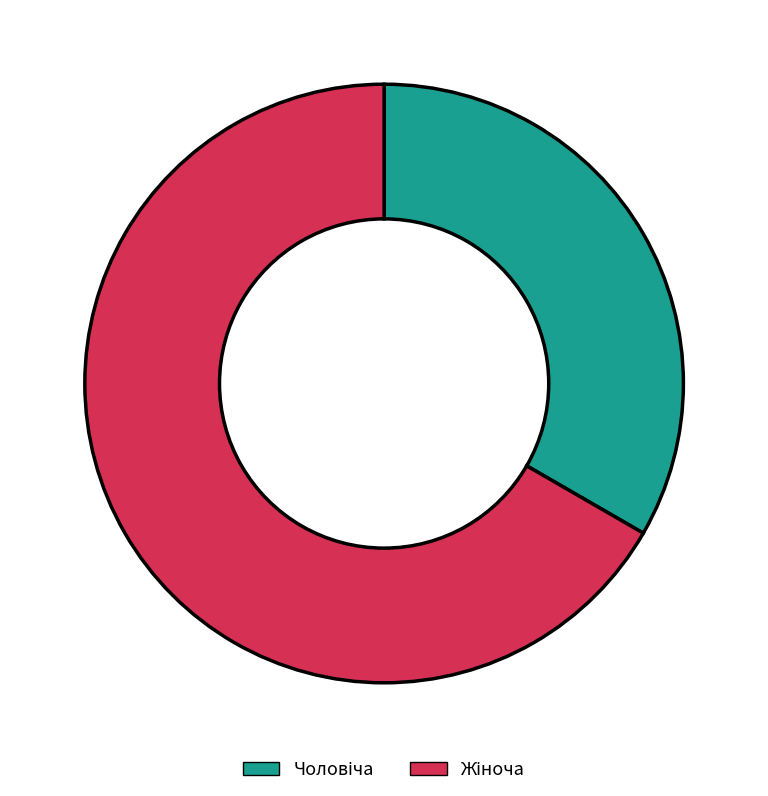

Does any single category account for the majority?

Yes